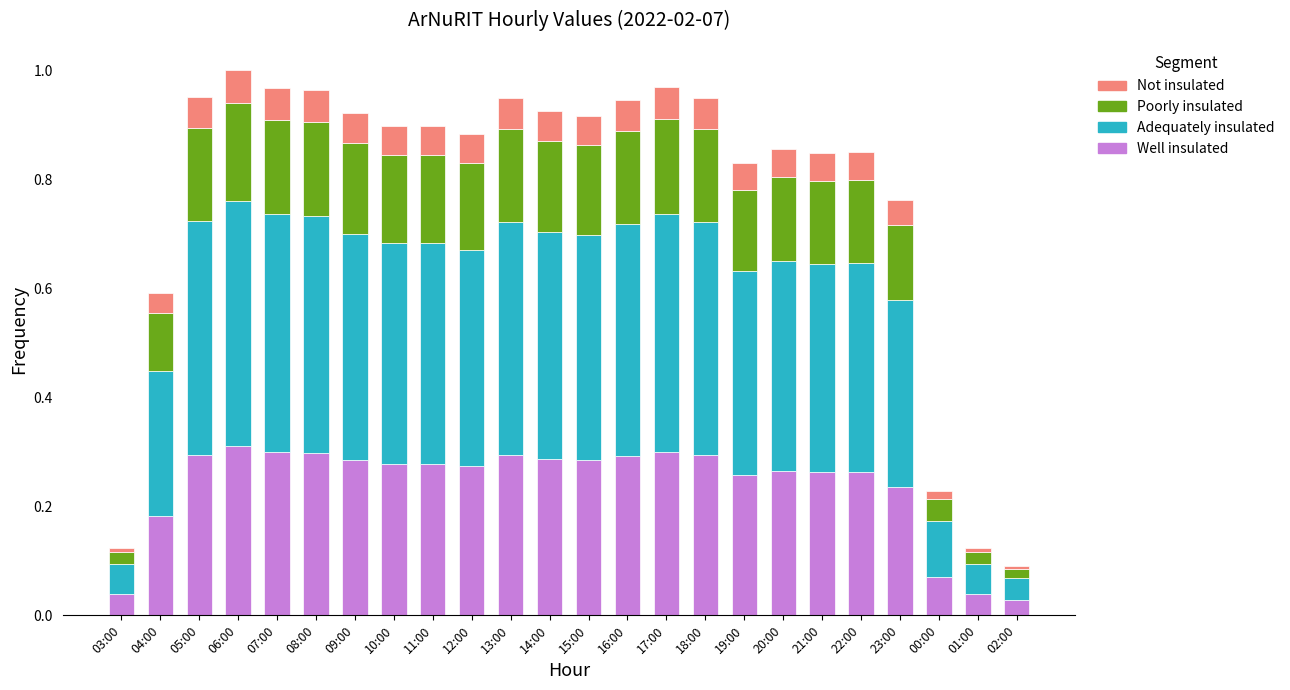

Is it true that Well insulated equals 0.3 at 16:00?

True